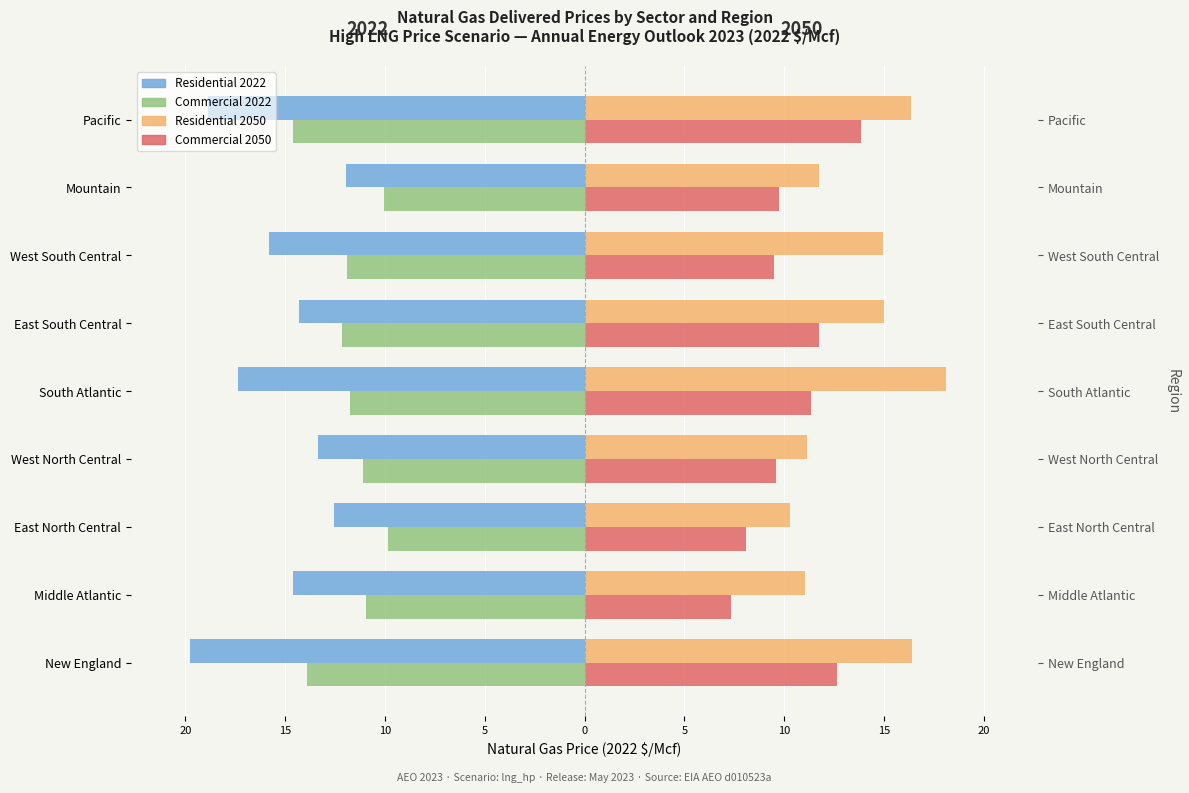

What is the lowest value of the Commercial 2050 series?

7.4